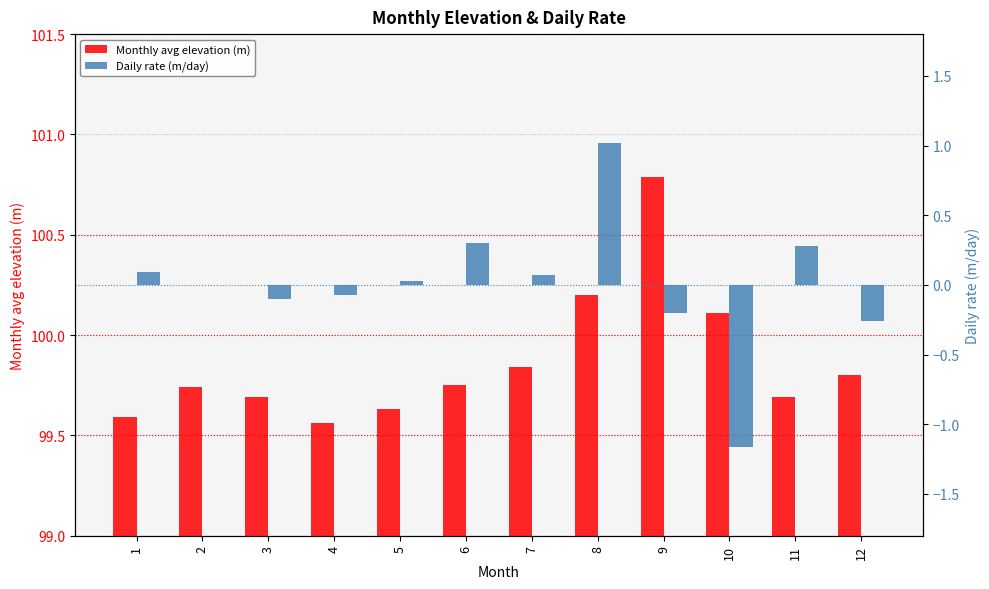

True or false: Monthly avg elevation (m) has a value of 99.8 at 12.

True